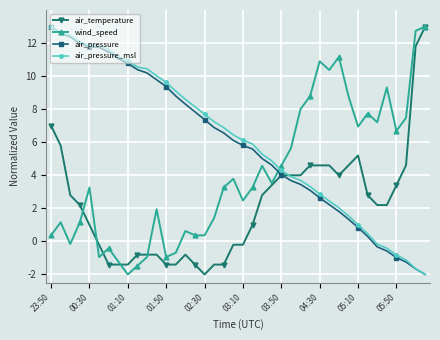

Count the number of data series in this chart.

4